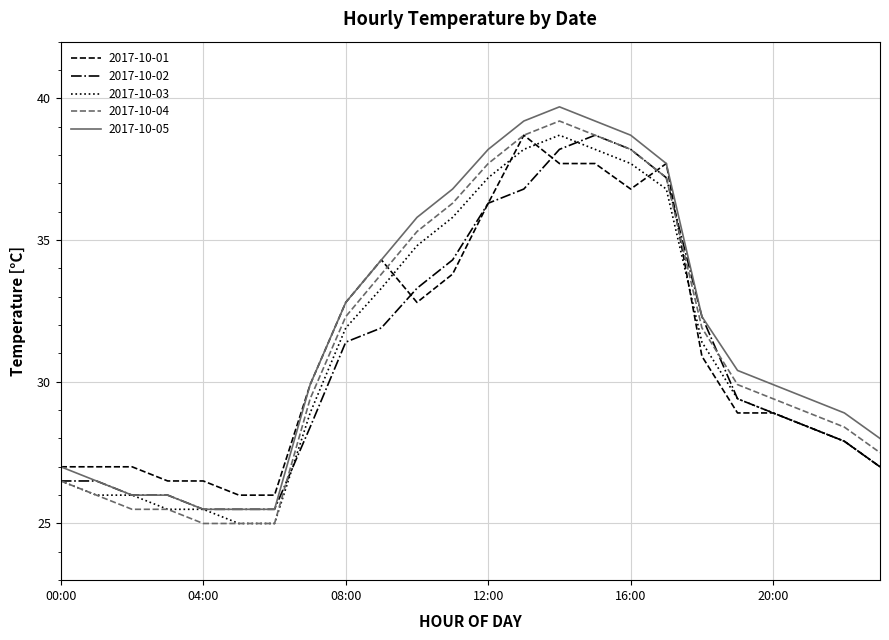

What is the difference between the second highest and second lowest values in the 2017-10-05 series?

13.7